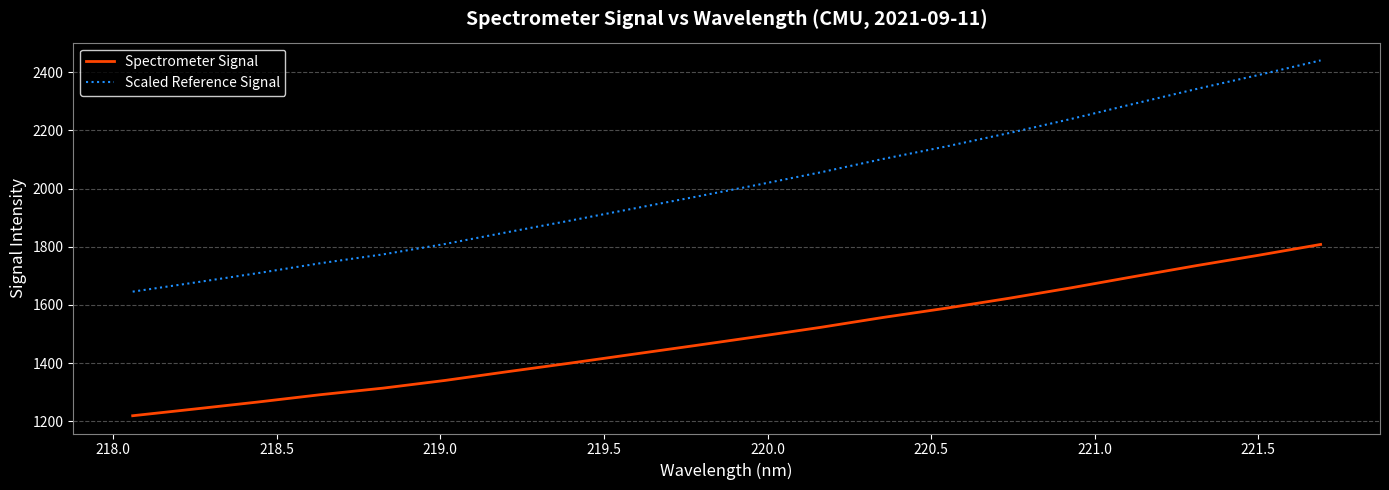

What is the difference between the maximum and minimum values in the Spectrometer Signal series?

588.9